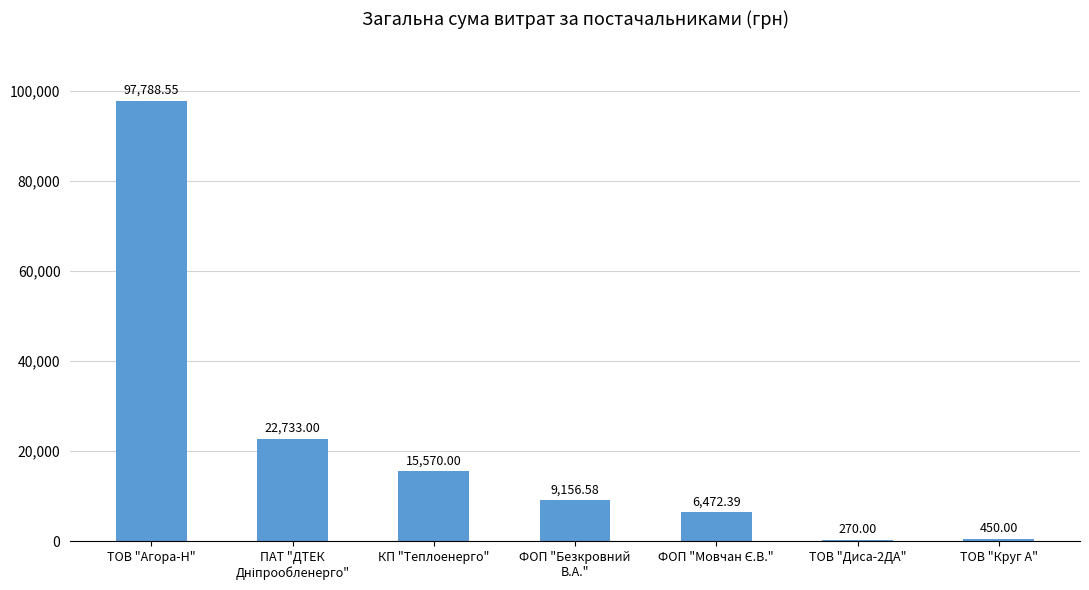

What is the sum of all values?

152440.5